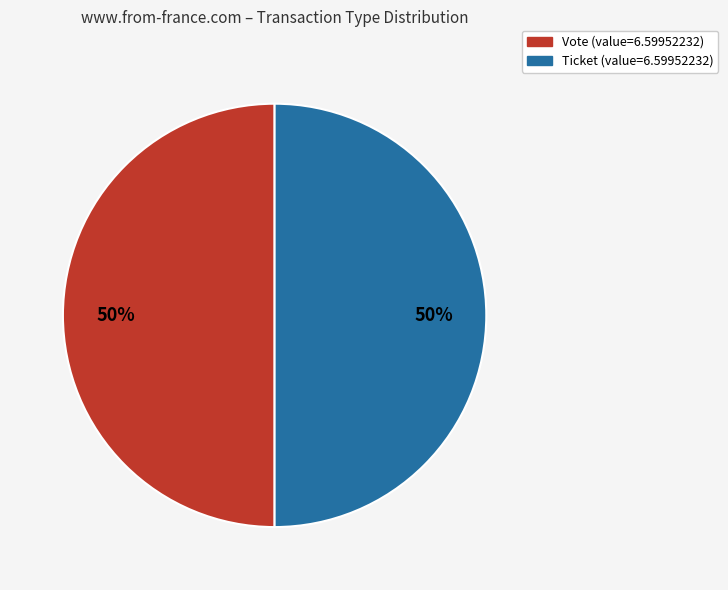

Count the number of slices in the pie.

2